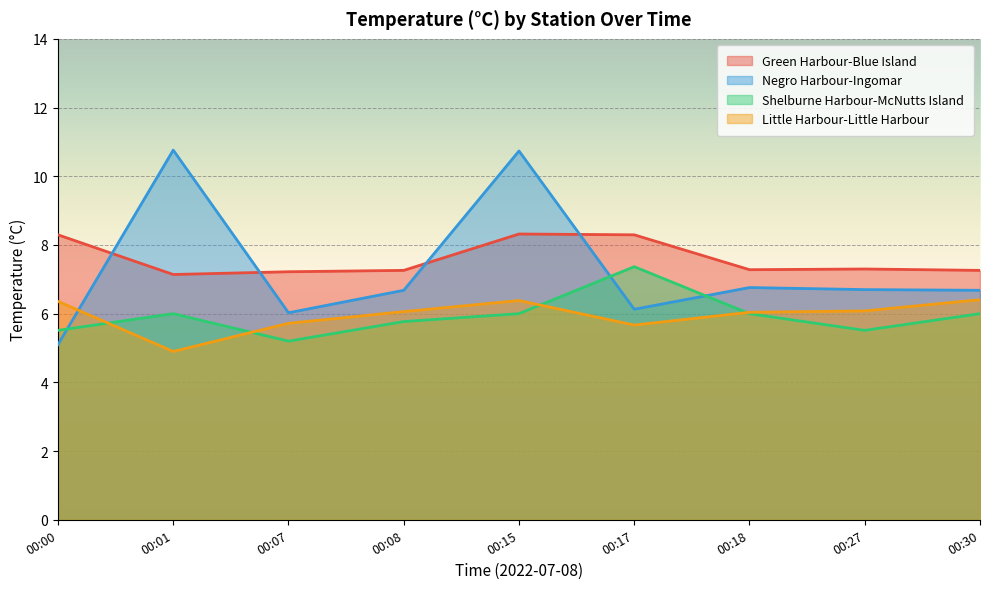

What is the spread (max minus min) of values at 00:00?

3.2